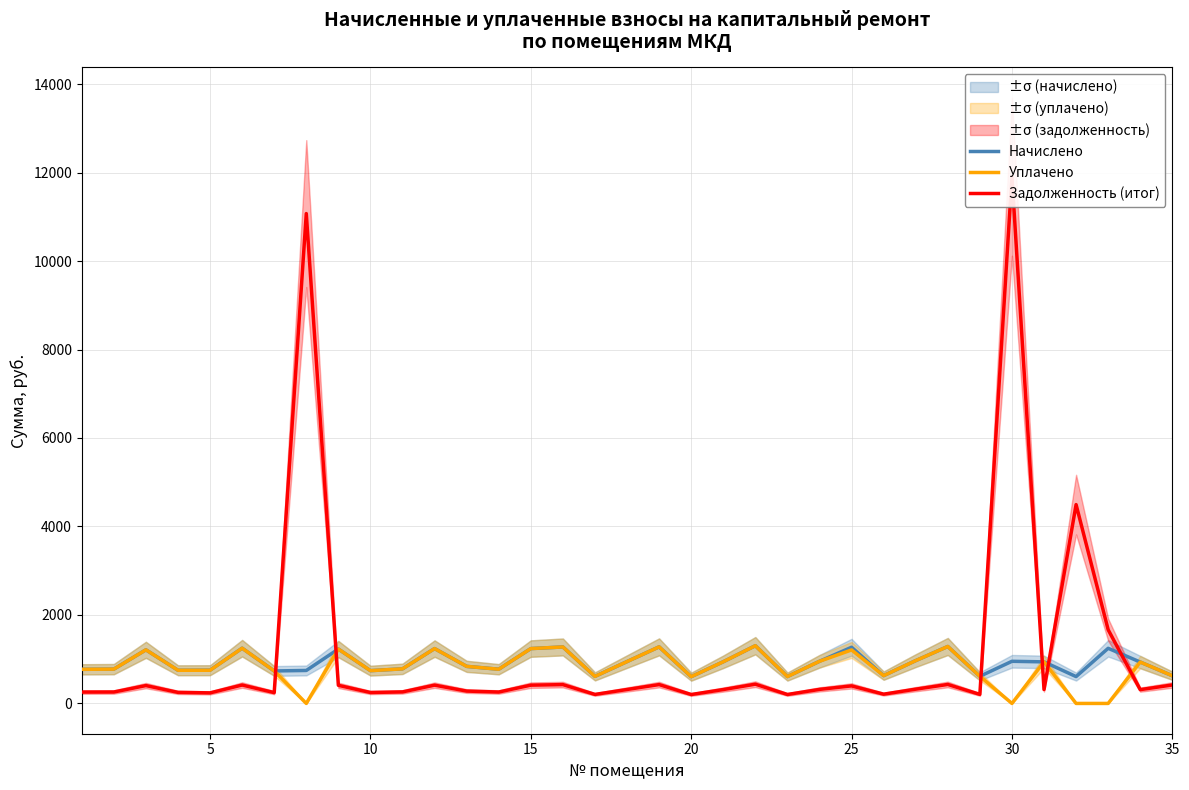

What is the maximum value for Уплачено?

1304.6